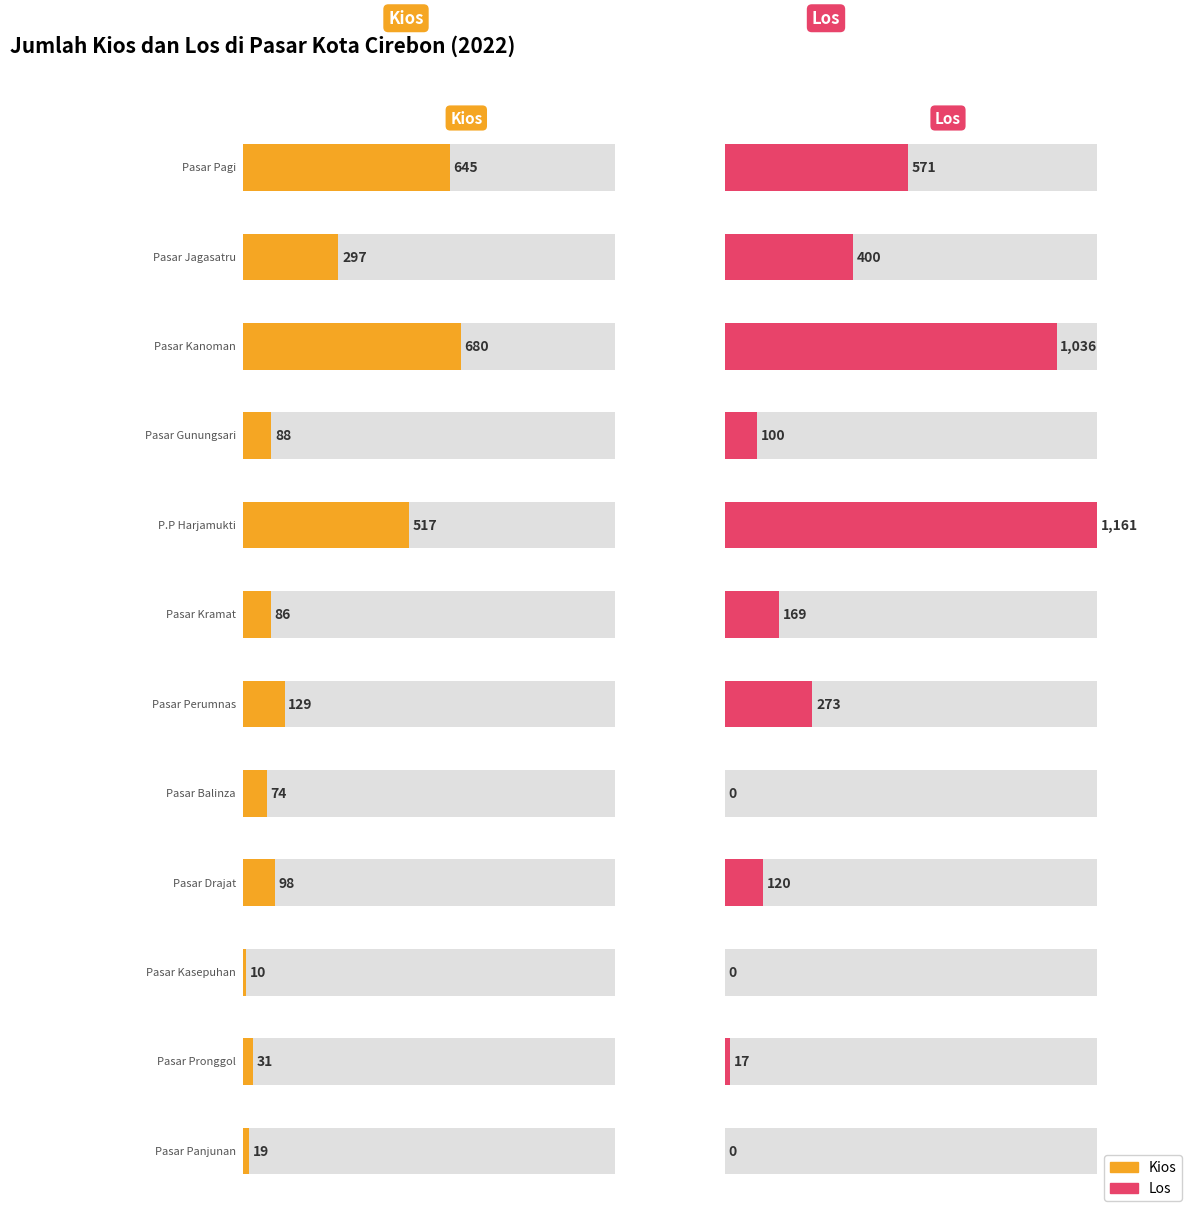

What is the difference between the Los values at Pasar Gunungsari and Pasar Pronggol?

83